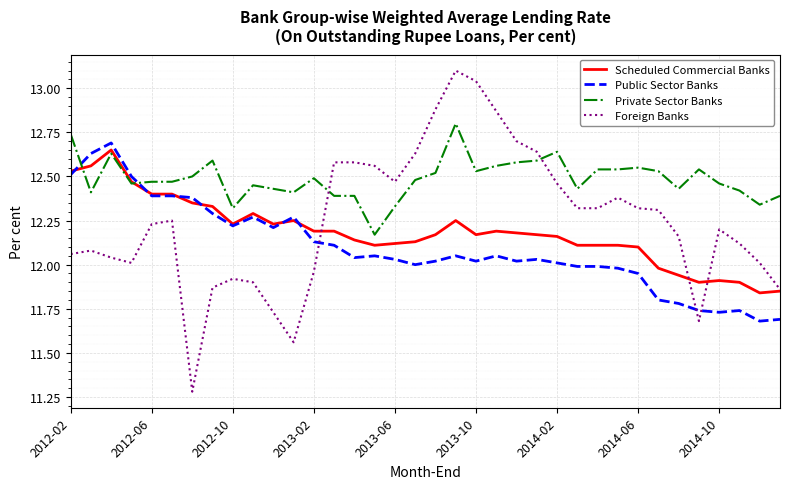

How many intersections are there between Public Sector Banks and Foreign Banks?

3